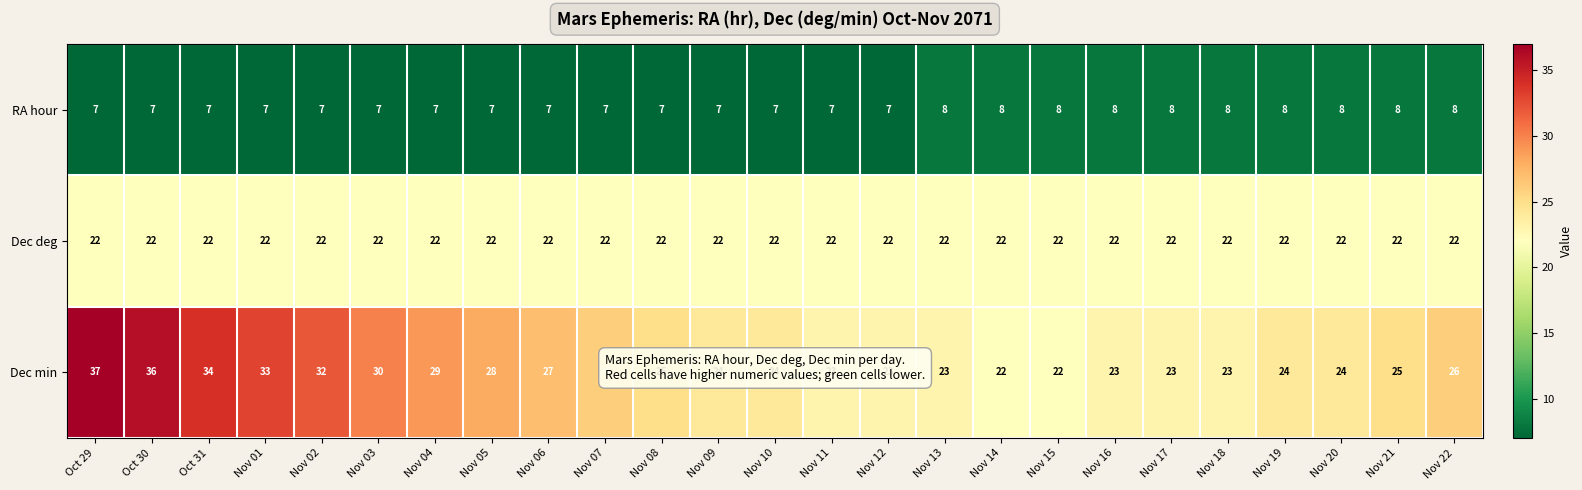

Is it true that RA hour equals 7 at Nov 08?

True